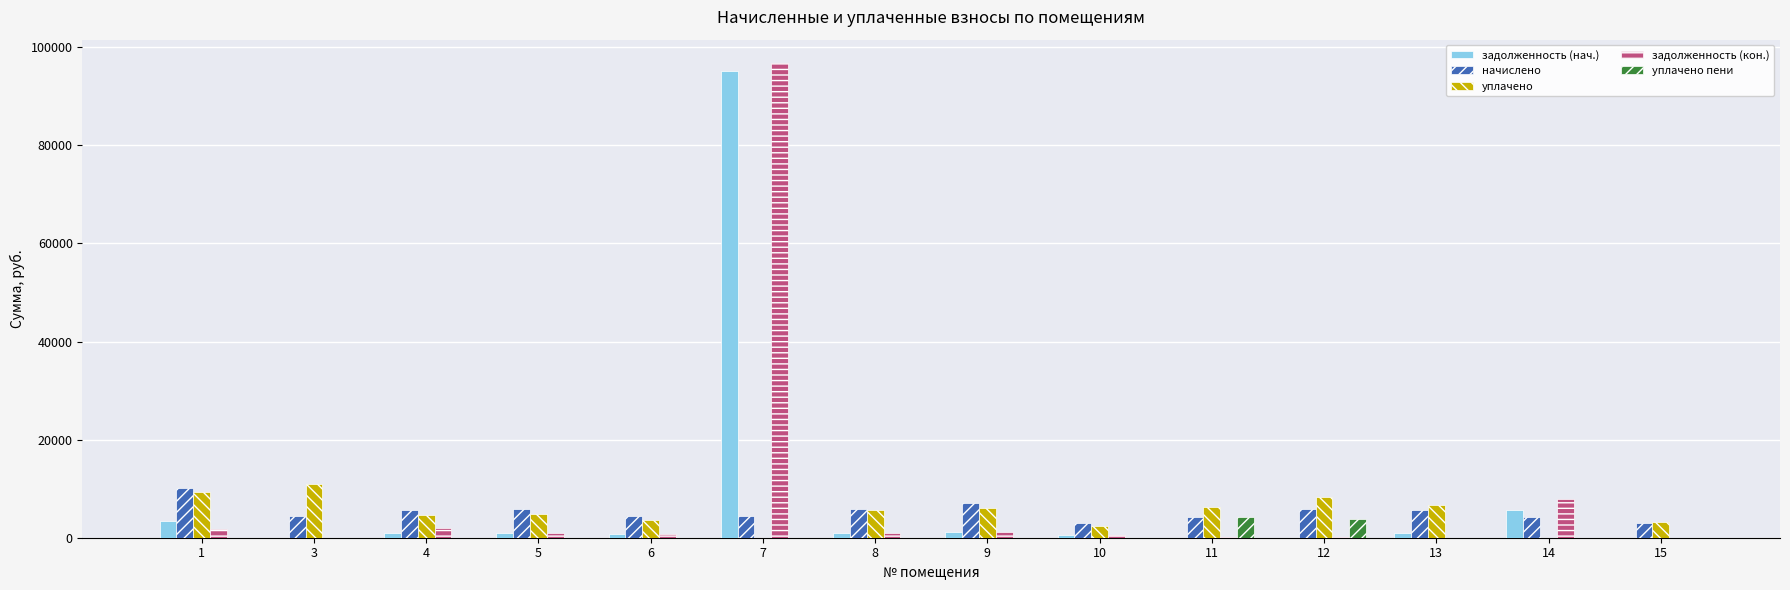

At which category is the sum across all series the highest?

7